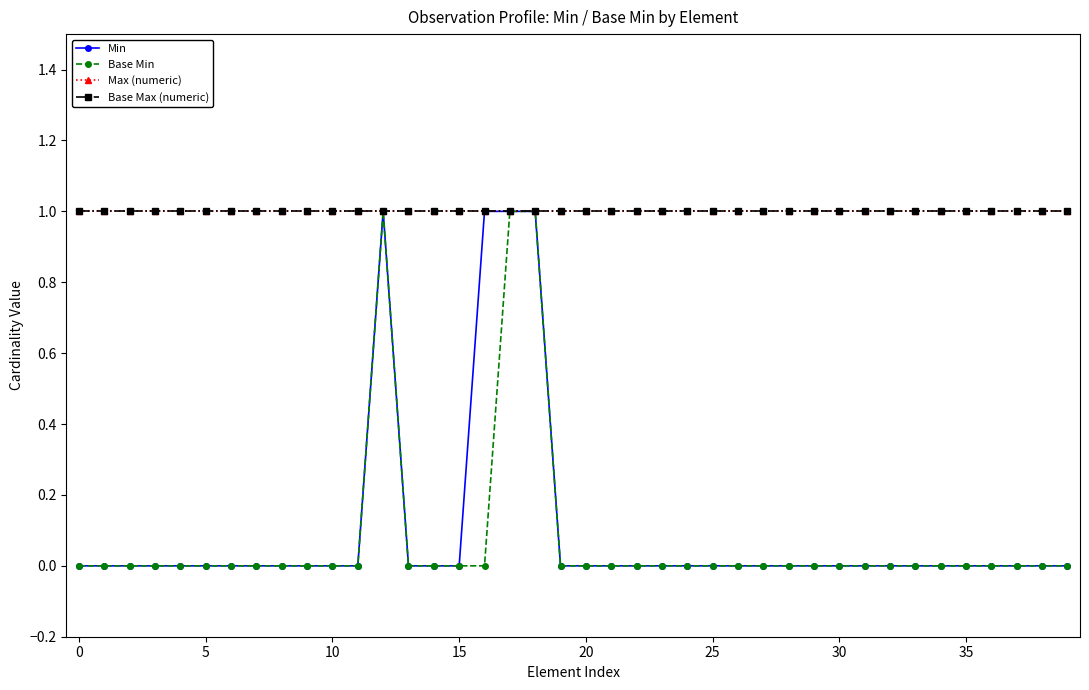

What is the label of the 13th point from the left?

12